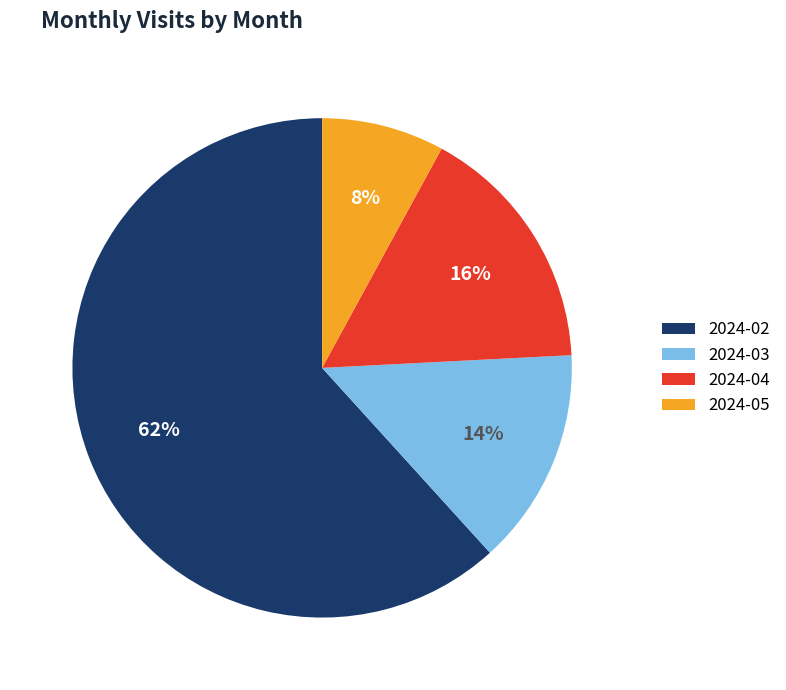

How many segments does this pie chart have?

4